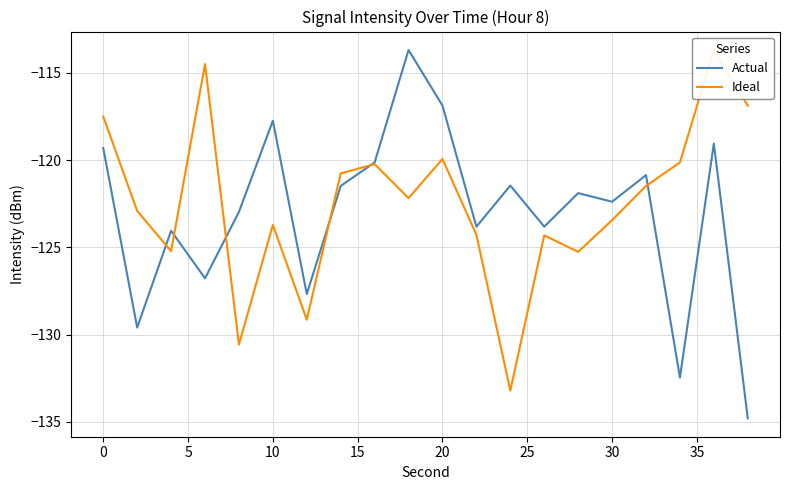

What is the maximum value for Actual?

-113.7